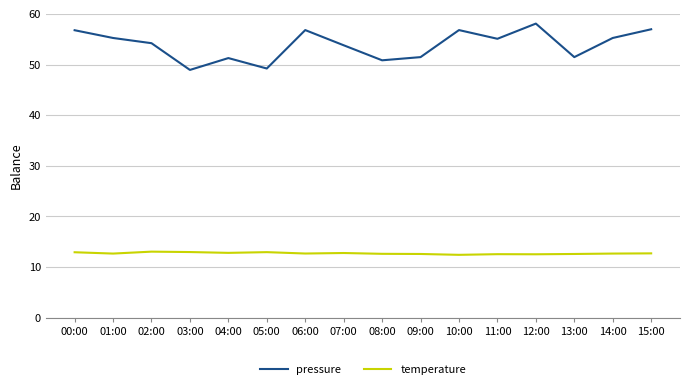

What value does the temperature series have at 12:00?

12.5